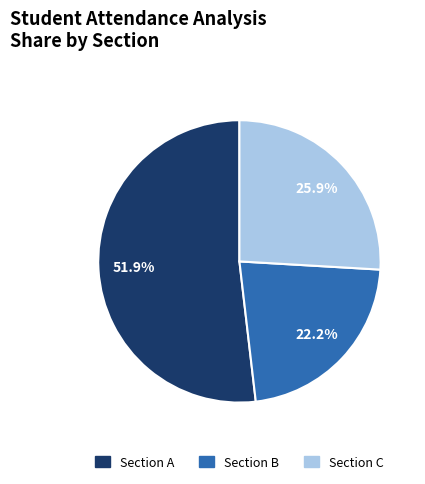

Rank the categories by value from highest to lowest.

Section A, Section C, Section B